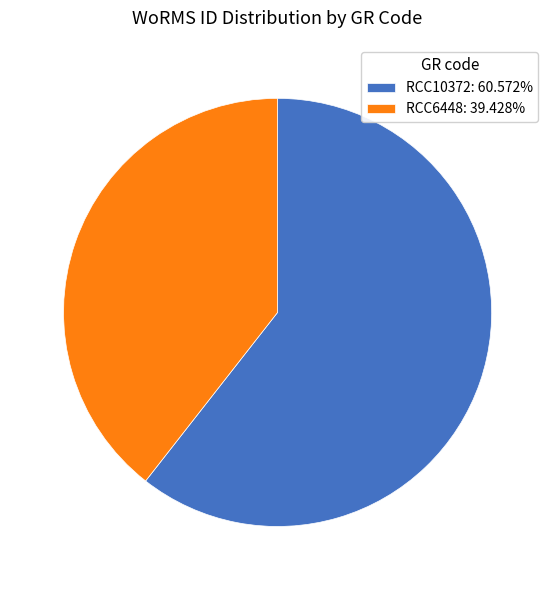

Is RCC10372: 60.572% the majority of the pie?

Yes